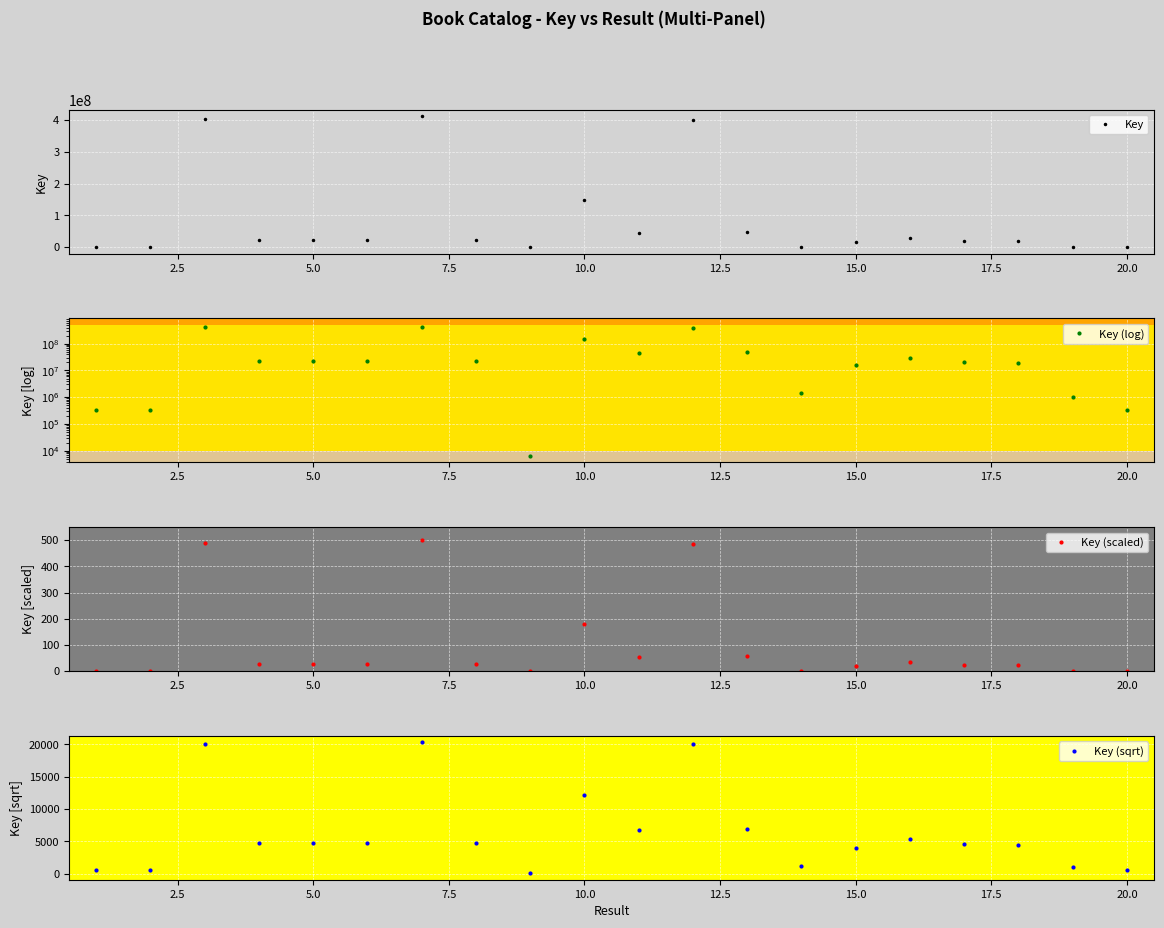

In Key, how many points are lower than both neighbors (excluding endpoints)?

4